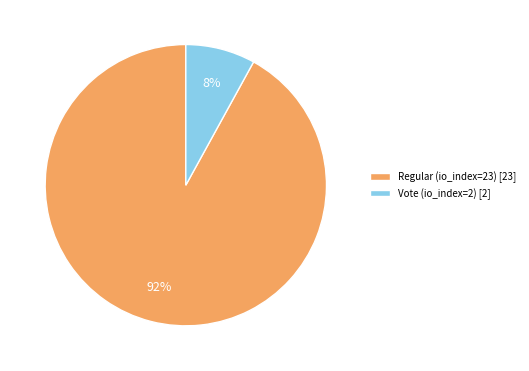

Which category has the smallest portion of the pie?

Vote (io_index=2)